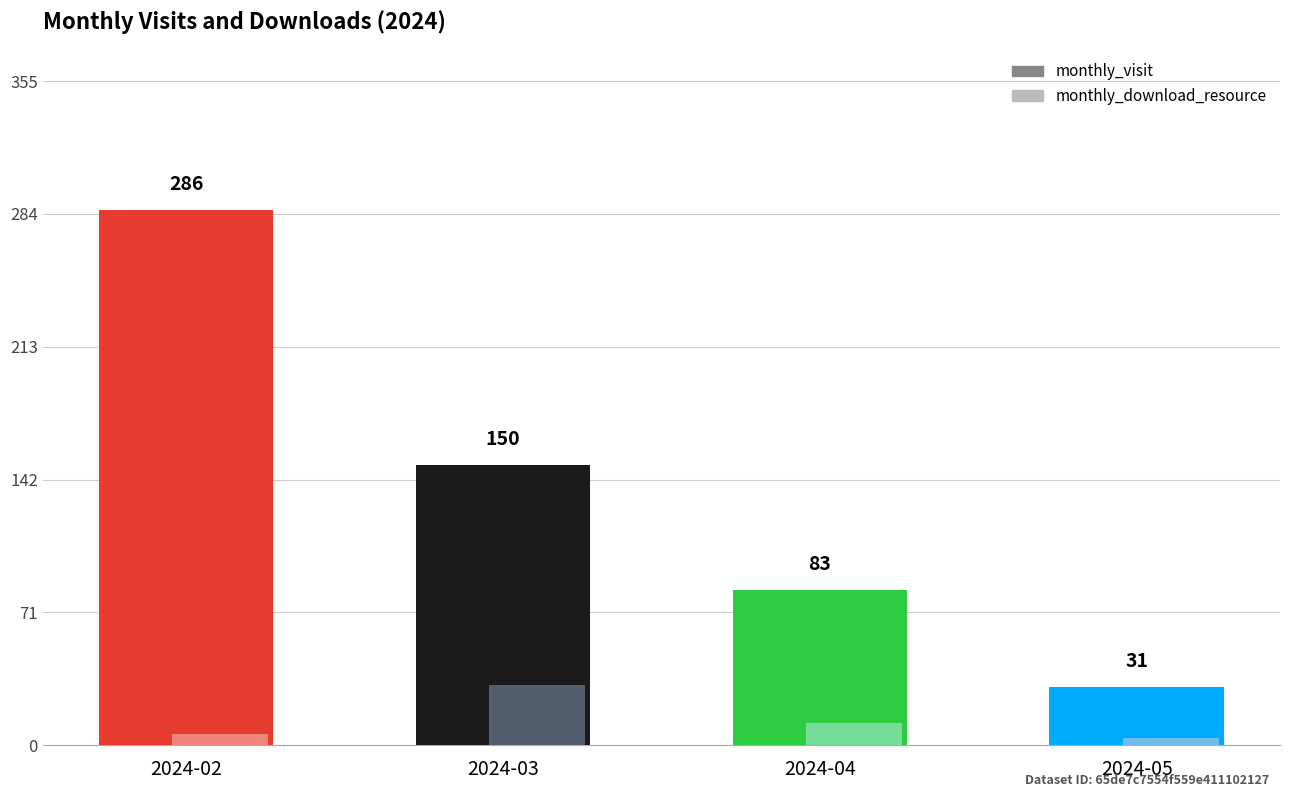

At how many categories does at least one series exceed 14?

4